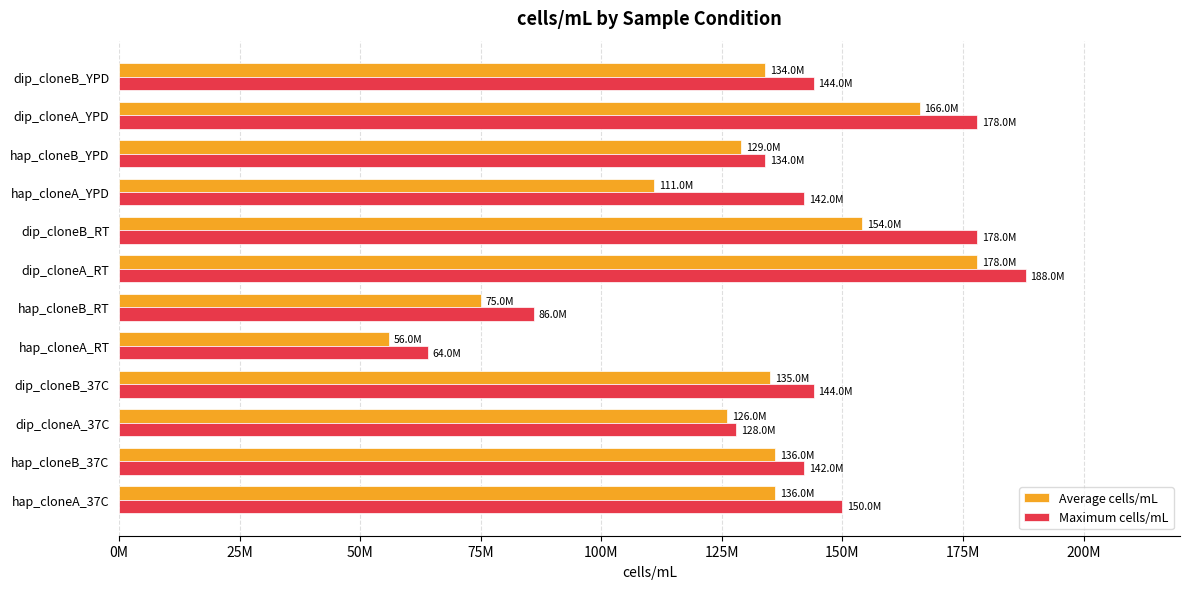

What are all the series names shown in the legend?

Average cells/mL, Maximum cells/mL